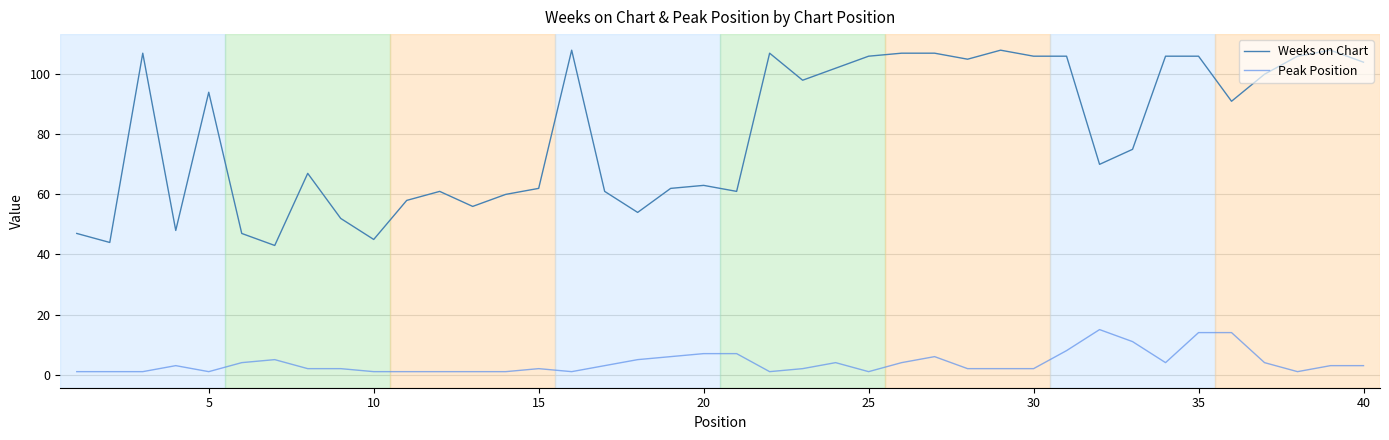

True or false: Peak Position and Weeks on Chart cross at least once.

False